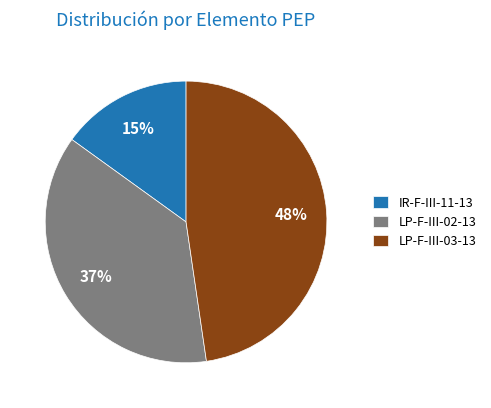

The LP-F-III-03-13 slice represents 54% of the pie. True or false?

False